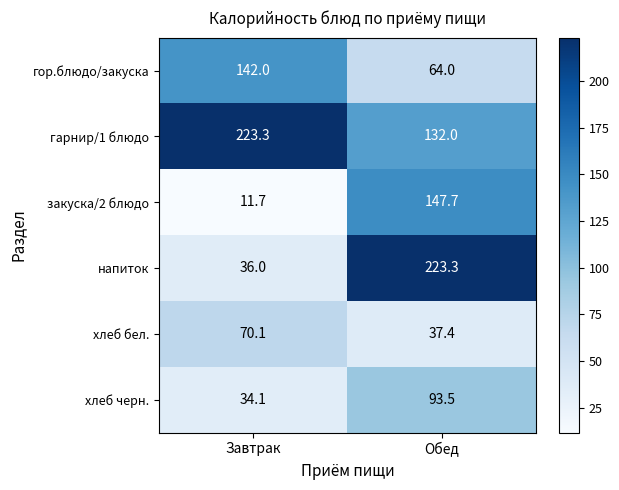

Reading left to right, what are all the values shown in this chart?

гор.блюдо/закуска: Завтрак=142.0	Обед=64.0
гарнир/1 блюдо: Завтрак=223.3	Обед=132.0
закуска/2 блюдо: Завтрак=11.7	Обед=147.7
напиток: Завтрак=36.0	Обед=223.3
хлеб бел.: Завтрак=70.1	Обед=37.4
хлеб черн.: Завтрак=34.1	Обед=93.5